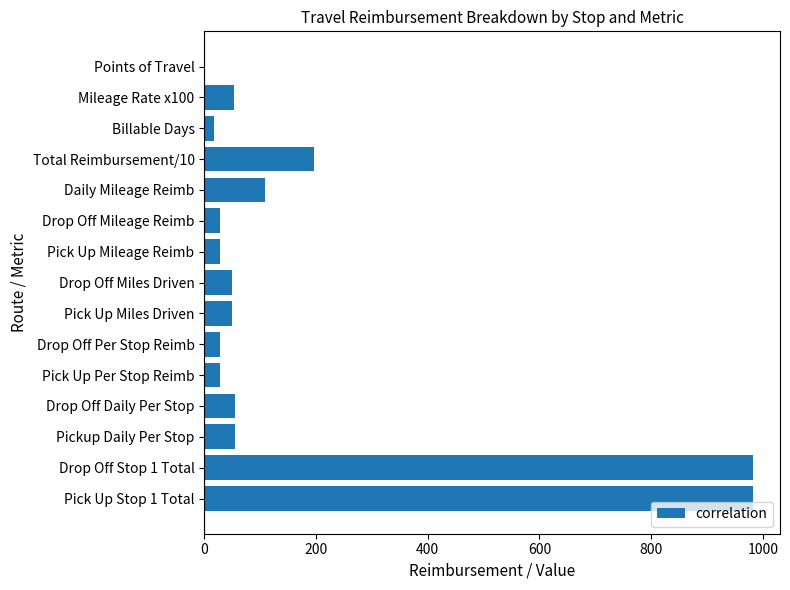

True or false: the data shows 109.1 at Daily Mileage Reimb.

True